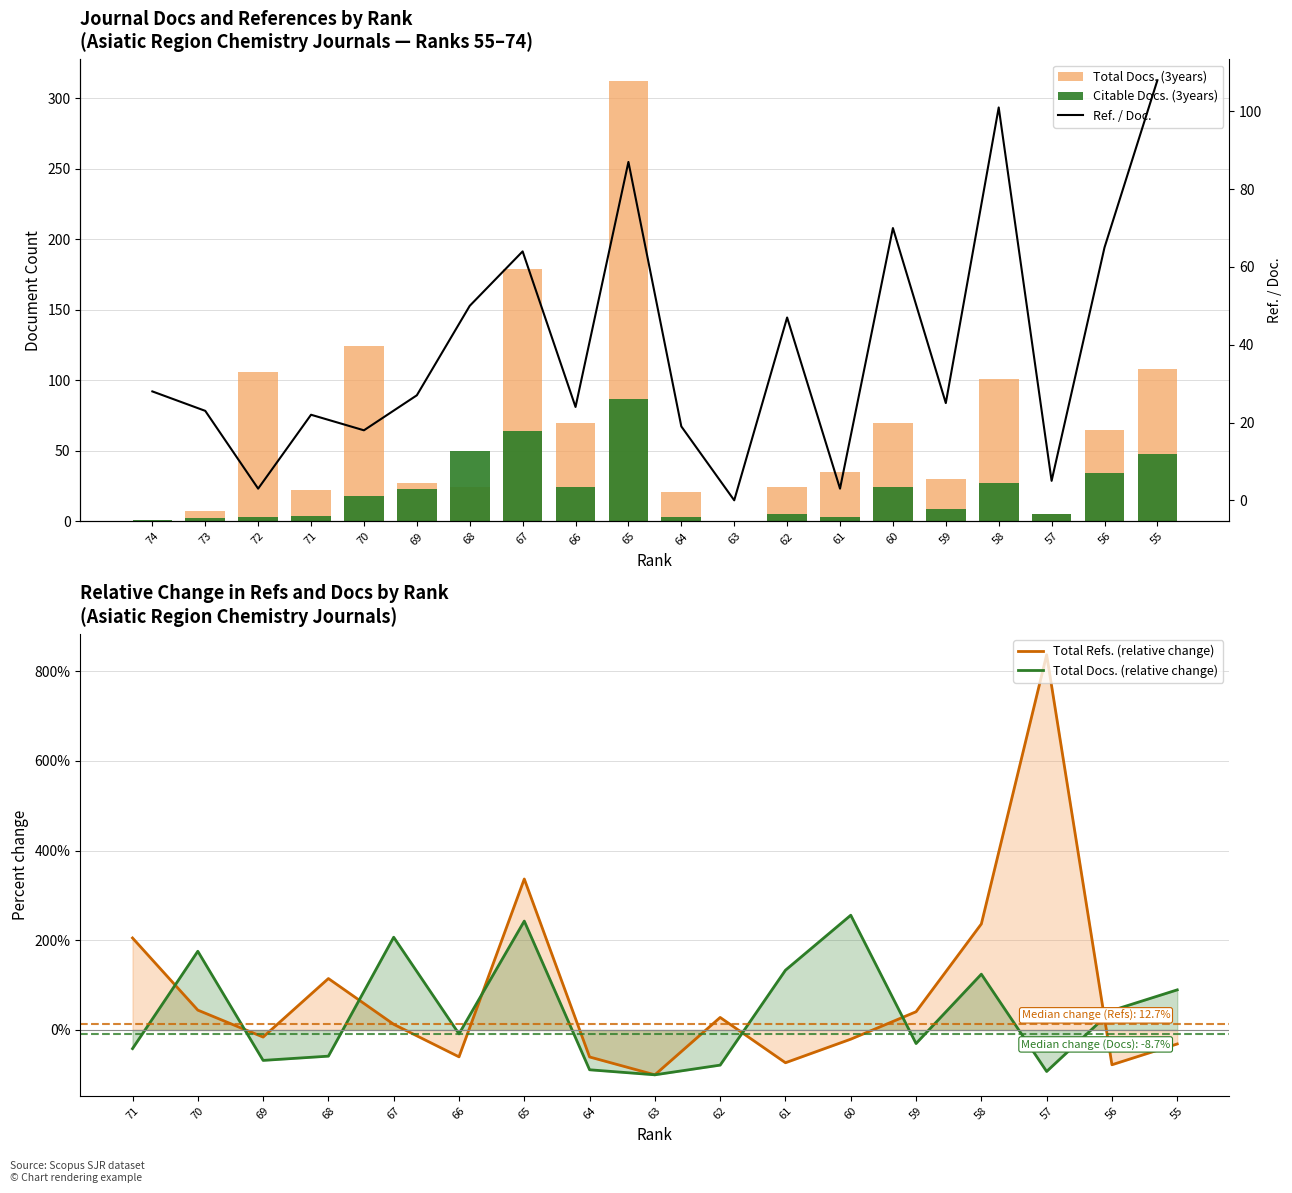

How many groups of bars are there?

20